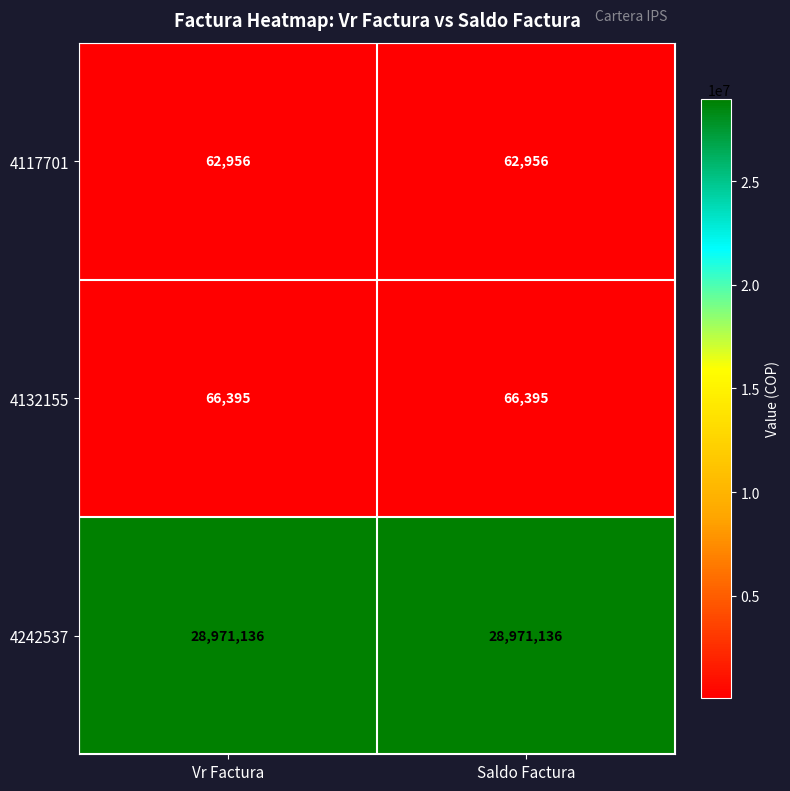

What is the minimum value shown in the chart?

62956